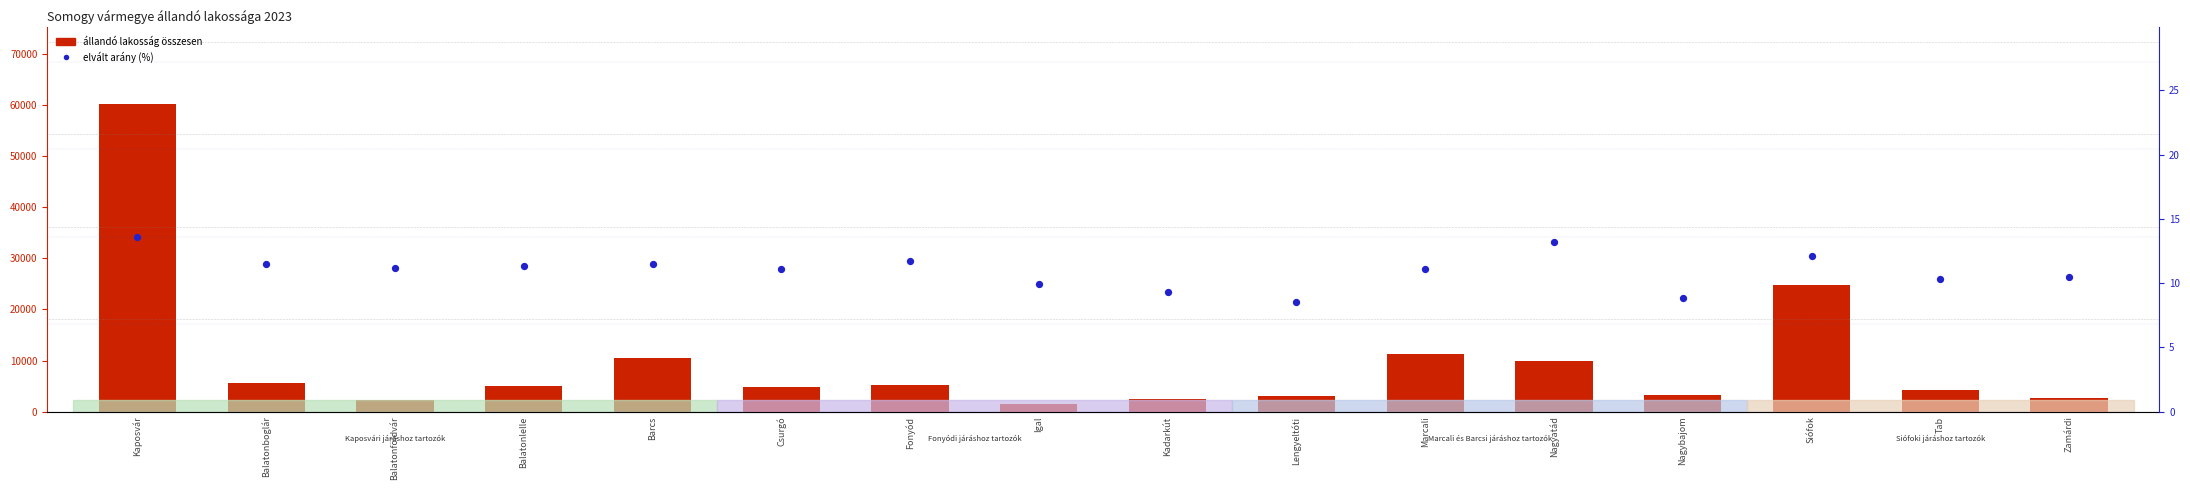

What are all the series names shown in the legend?

Állandó lakosság összesen, Elvált arány (%)